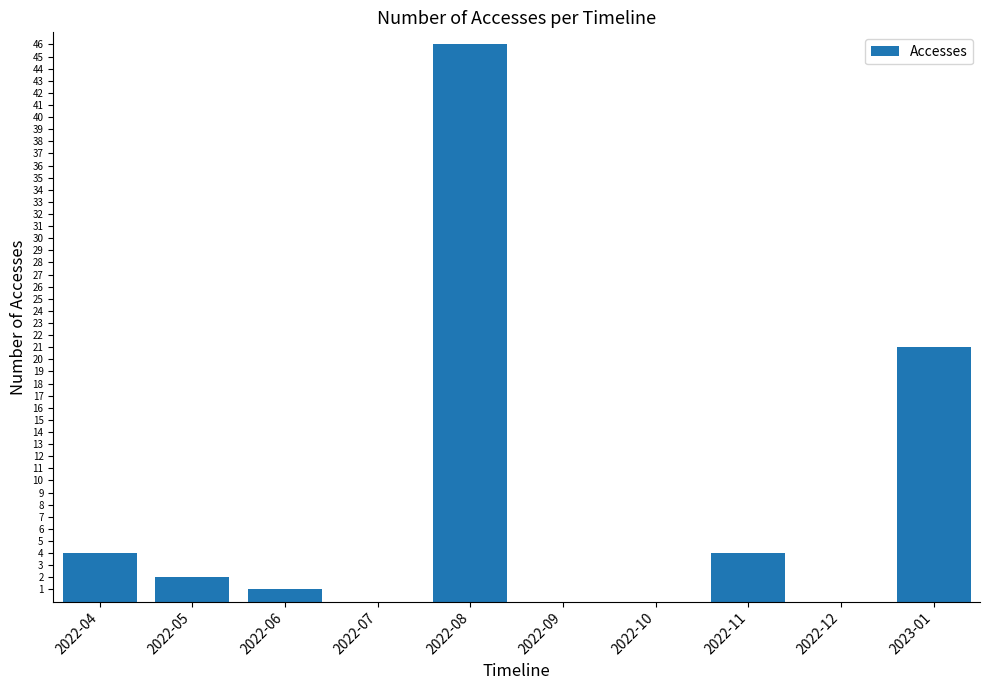

Reading left to right, extract all data points from this chart.

2022-04=4	2022-05=2	2022-06=1	2022-07=0	2022-08=46	2022-09=0	2022-10=0	2022-11=4	2022-12=0	2023-01=21